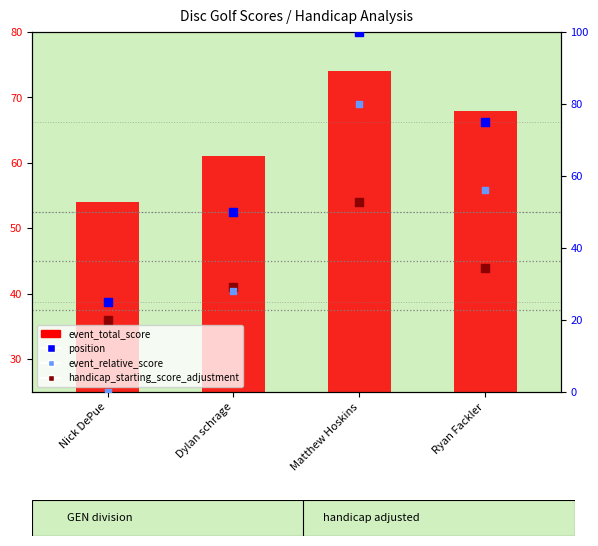

Which series reaches the minimum Y coordinate?

event_relative_score